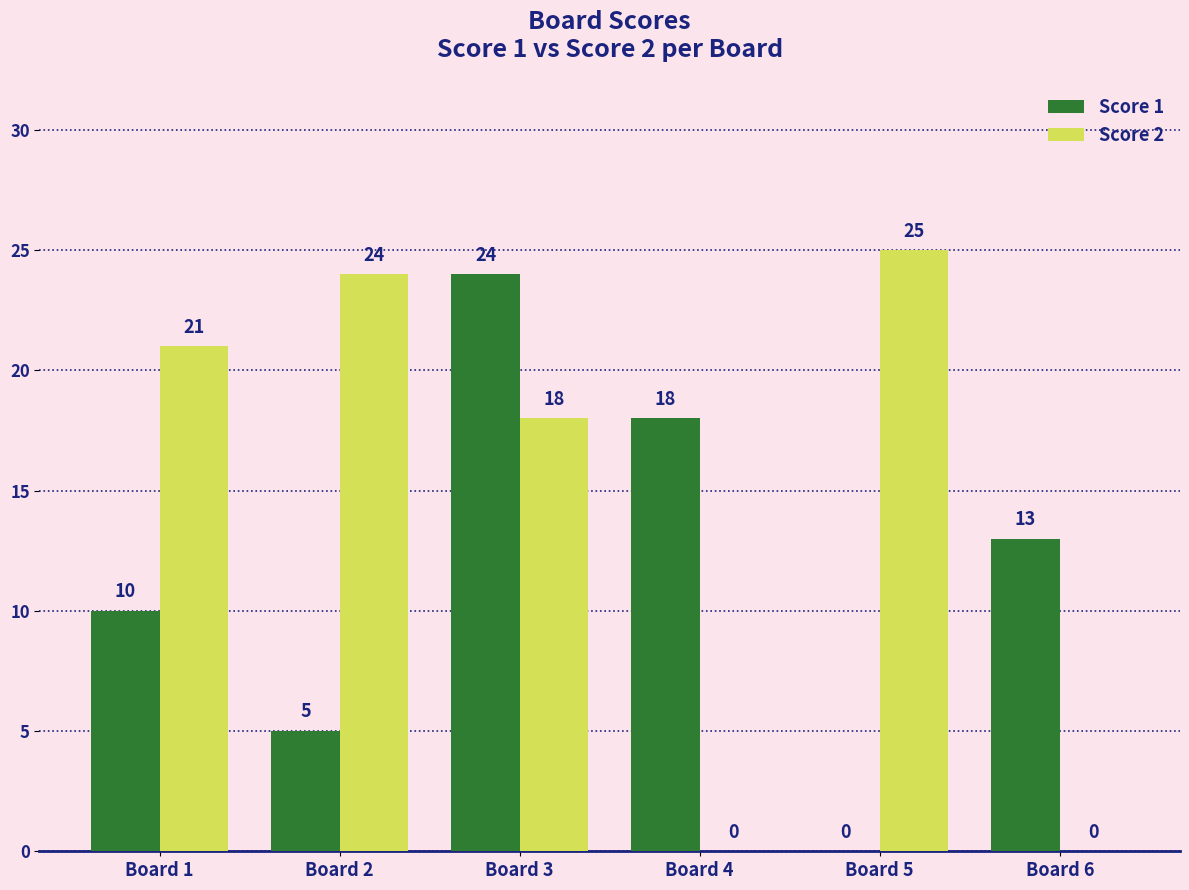

What is the total value across all series at Board 6?

13